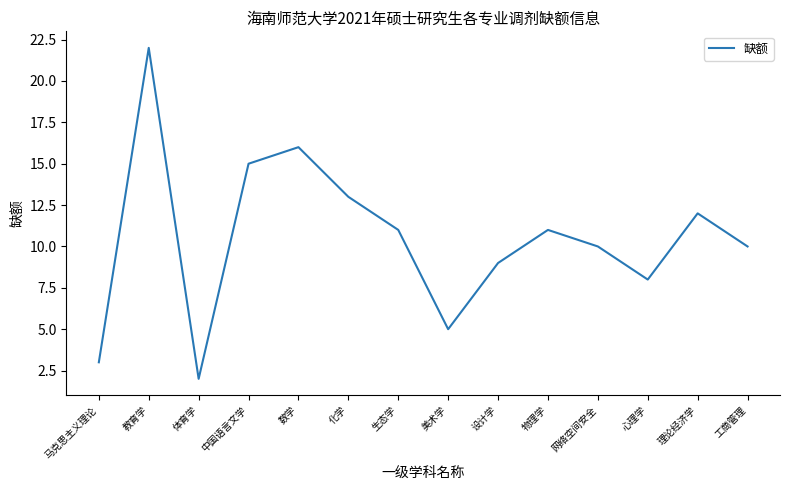

Does the chart have visible grid lines?

No